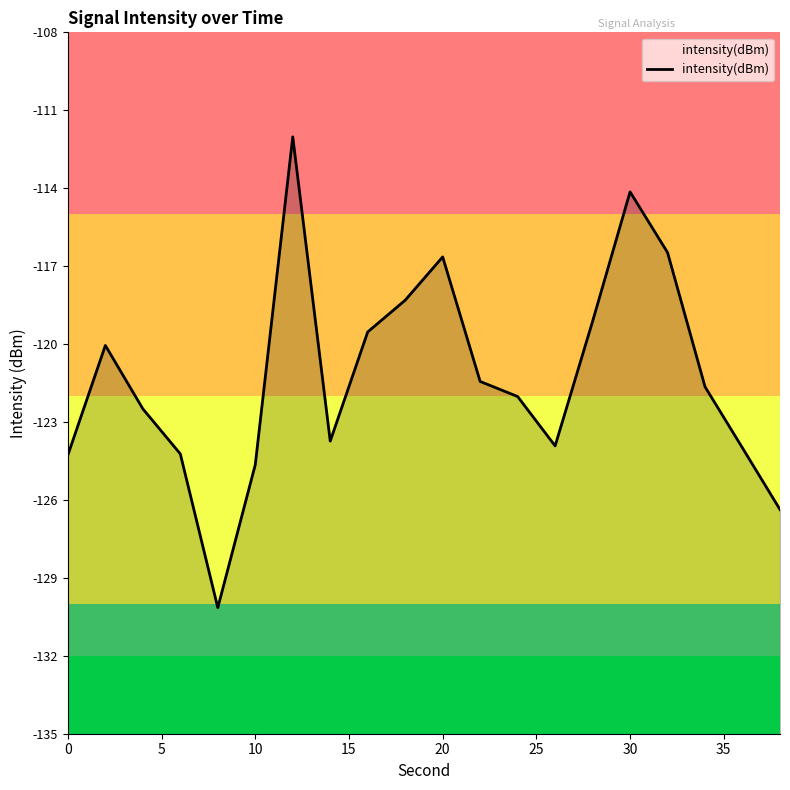

How many points are lower than both their immediate neighbors (excluding endpoints)?

3